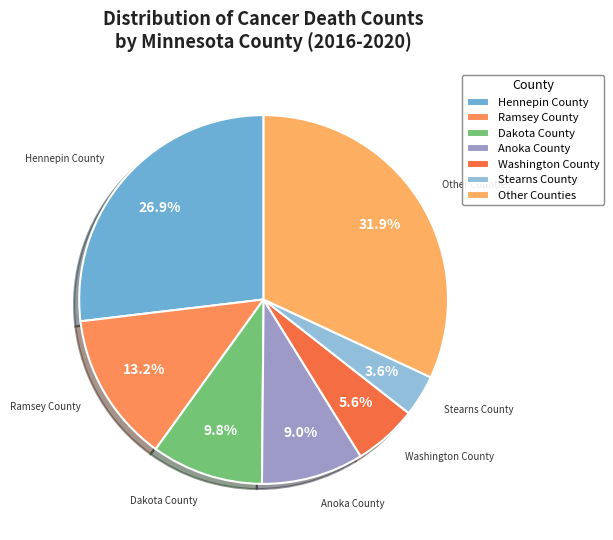

To the nearest percent, what is the average slice percentage?

14%